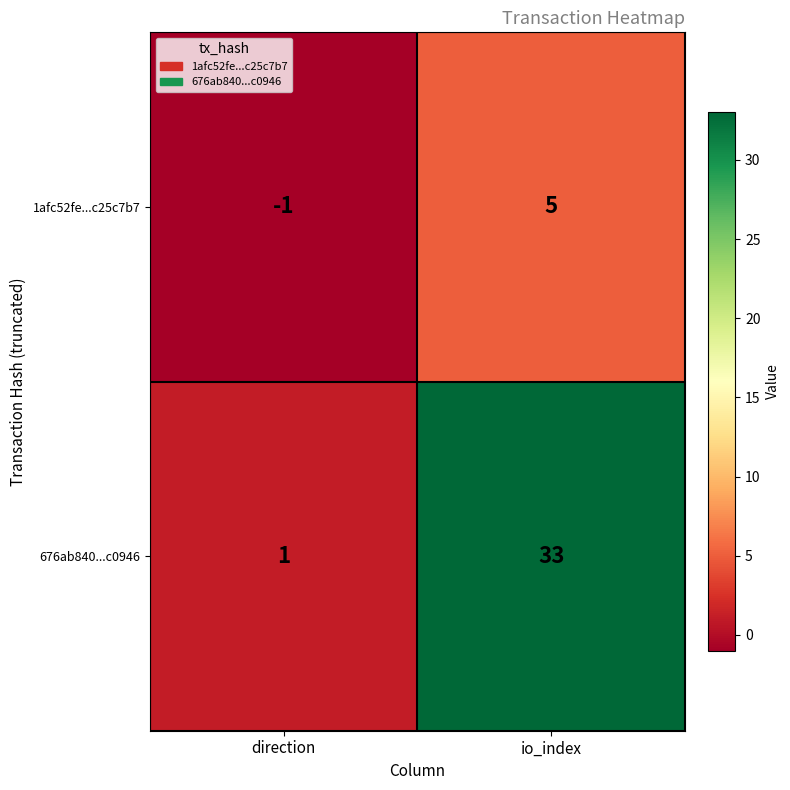

The value of 676ab840...c0946 at direction is 1. True or false?

True